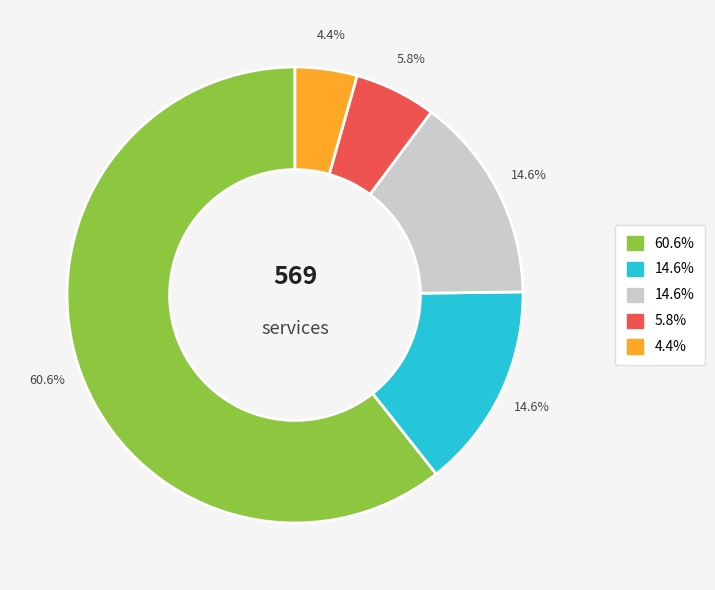

Is there a majority slice in this chart?

Yes